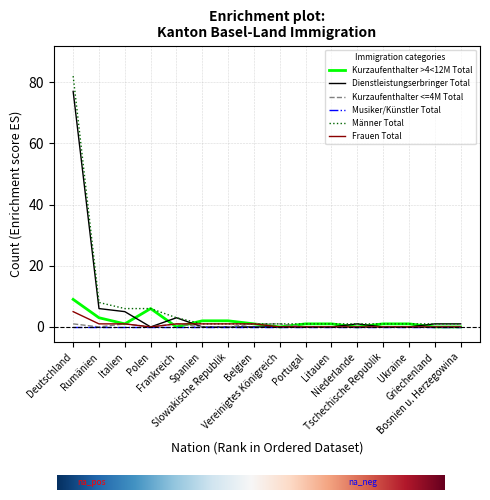

What is the greatest value displayed?

82